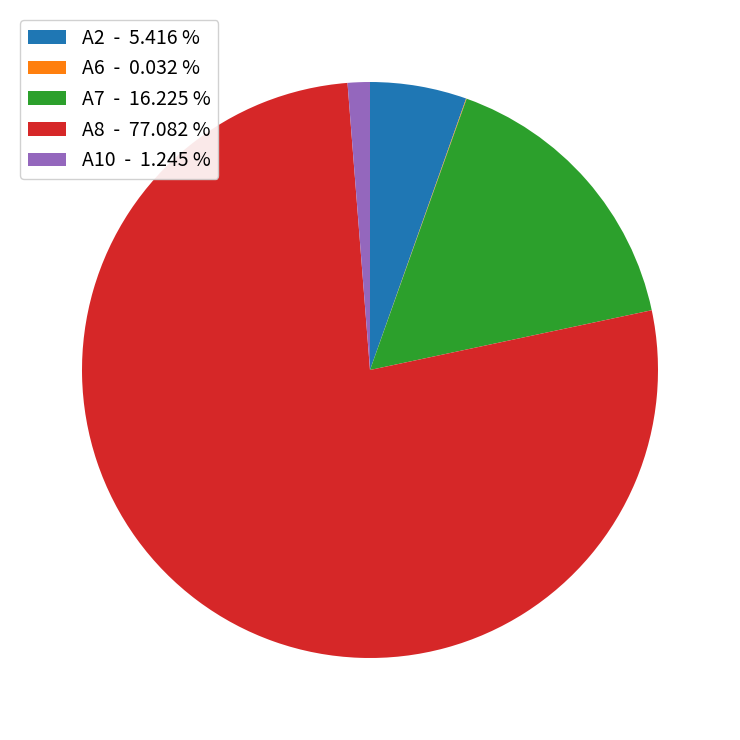

Between A2 - 5.416 % and A7 - 16.225 %, which is larger?

A7 - 16.225 %